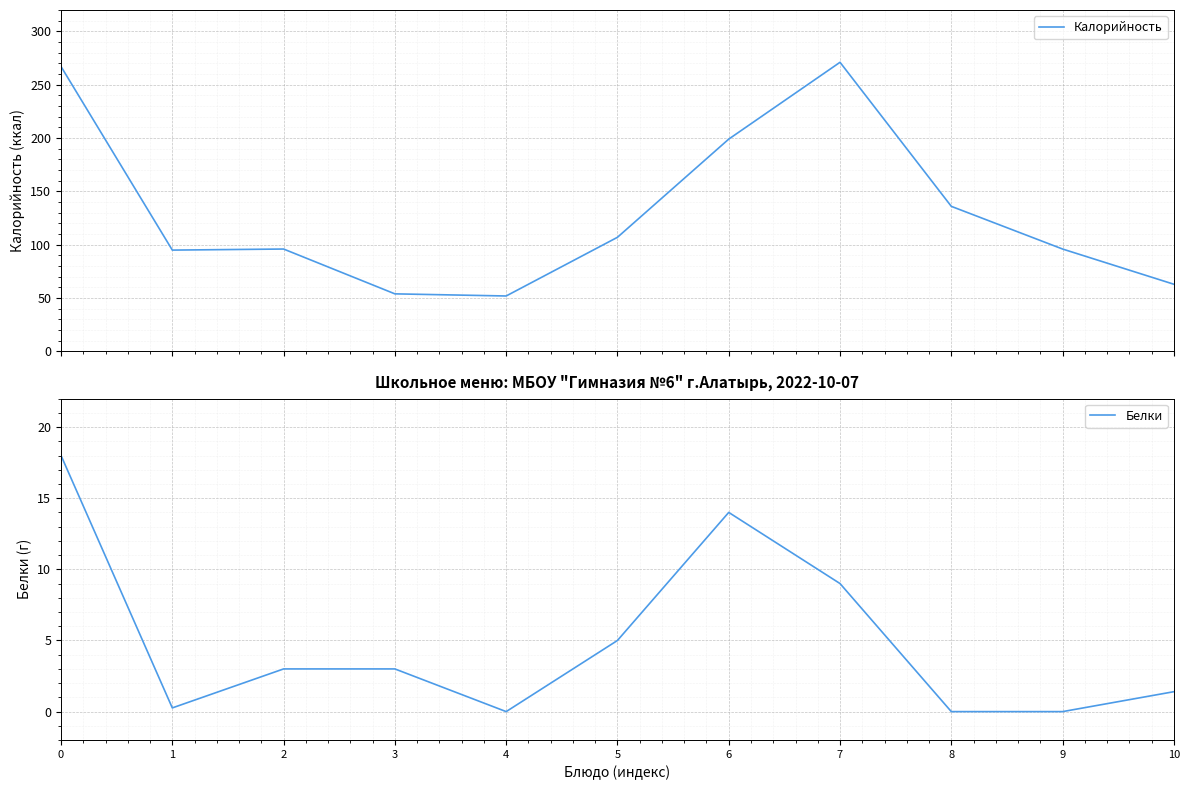

At 4, list the series in order from smallest to largest.

Белки, Калорийность